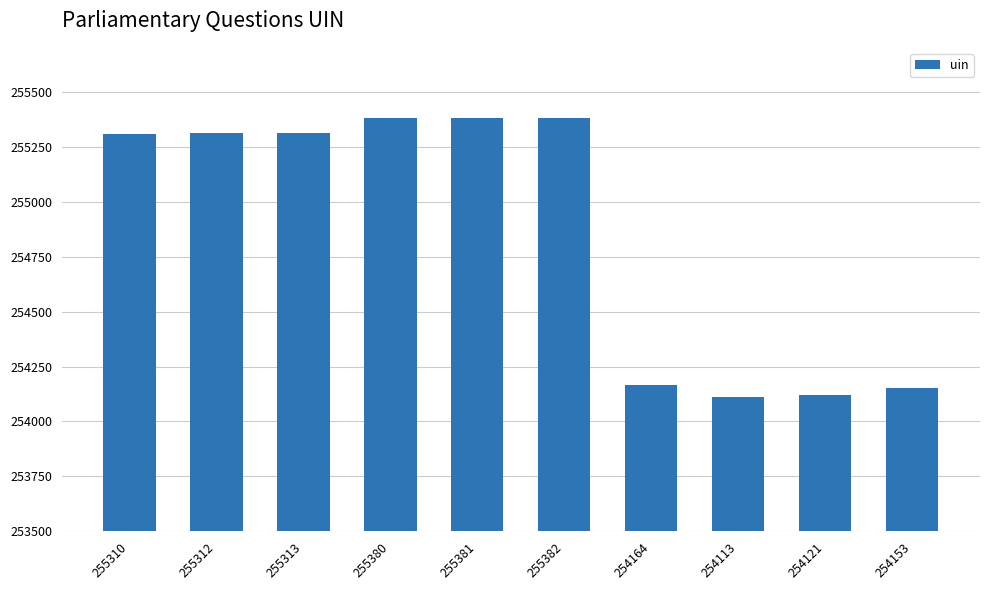

The value at 255382 is 255382. True or false?

True